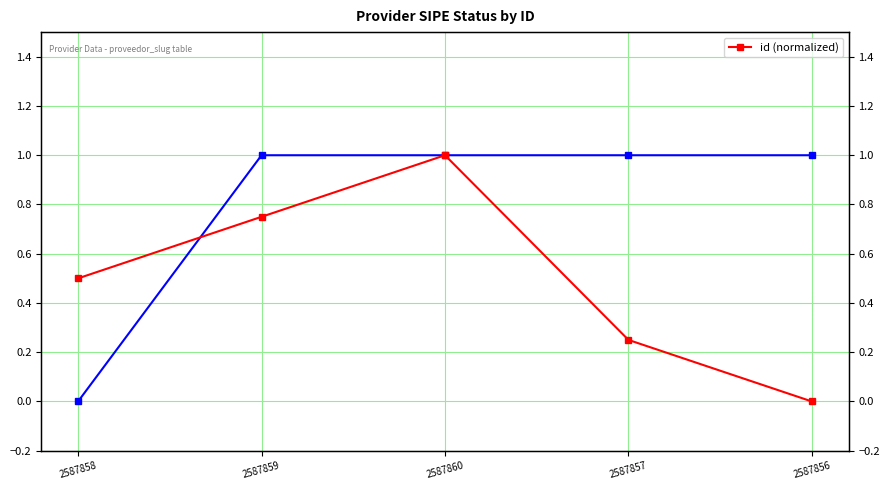

Reading left to right, what are all the values shown in this chart?

0.5	0.8	1.0	0.2	0.0